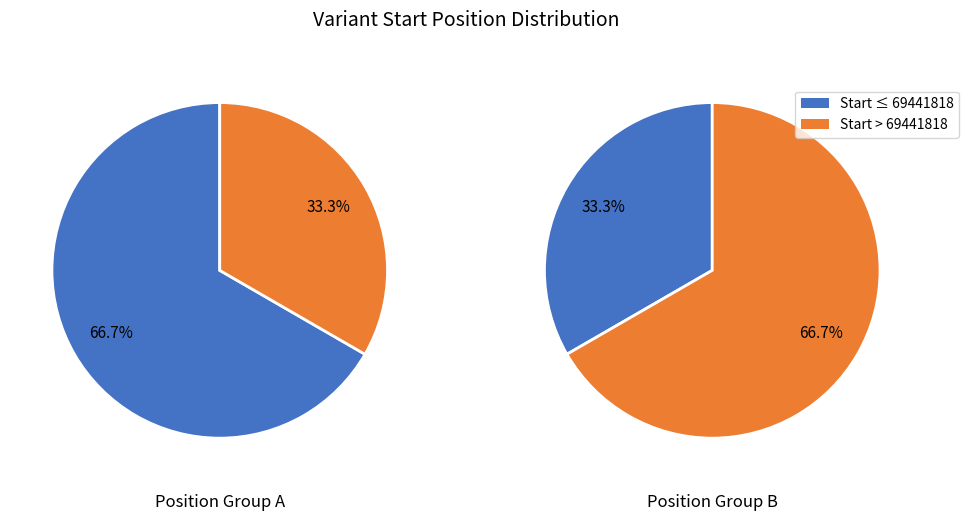

How much of the chart is everything except 69441817?

66.7%